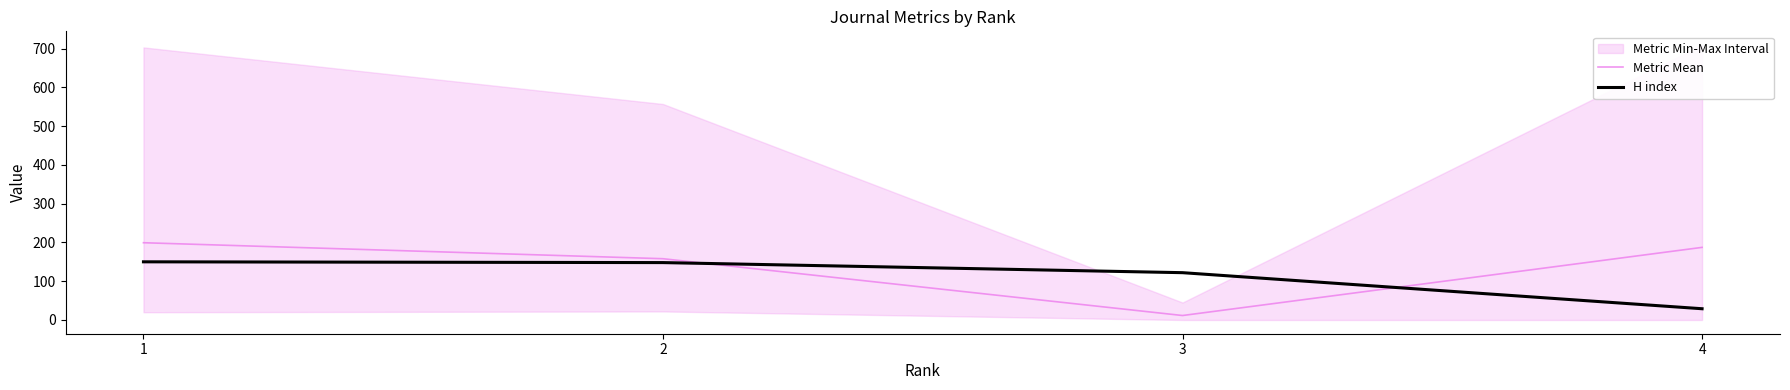

How many intersections are there between Metric Mean and H index?

2